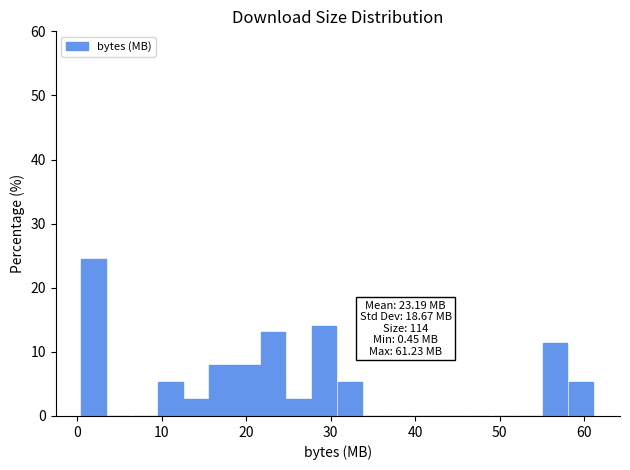

Around what value on the x-axis is the tallest bar? Give the approximate position of its centre, as read against the axis.

2